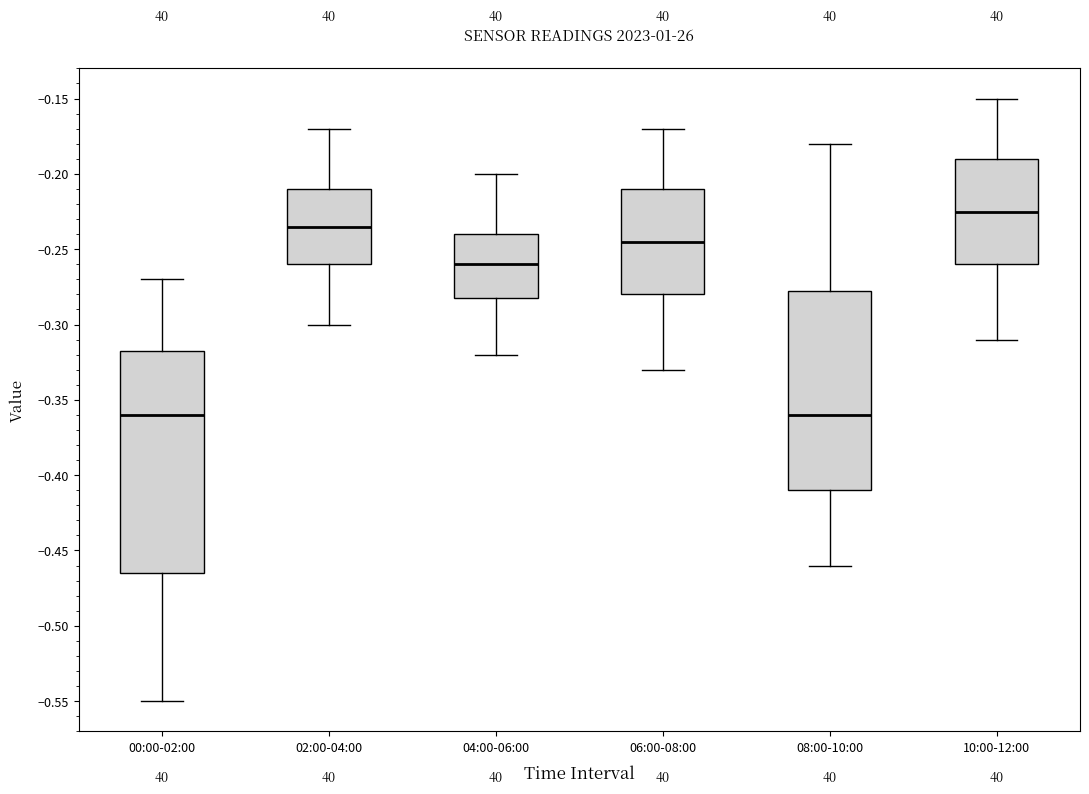

Reading left to right, transcribe this box plot: for each box, give where its median line is, the range the box spans, and where its two whiskers end, as read against the y-axis. The values are not printed on the chart, so give them approximately, as read against the axis.

00:00-02:00: median -0.360, box -0.465 to -0.315, whiskers -0.550 to -0.270
02:00-04:00: median -0.235, box -0.260 to -0.210, whiskers -0.300 to -0.170
04:00-06:00: median -0.260, box -0.280 to -0.240, whiskers -0.320 to -0.200
06:00-08:00: median -0.245, box -0.280 to -0.210, whiskers -0.330 to -0.170
08:00-10:00: median -0.360, box -0.410 to -0.275, whiskers -0.460 to -0.180
10:00-12:00: median -0.225, box -0.260 to -0.190, whiskers -0.310 to -0.150